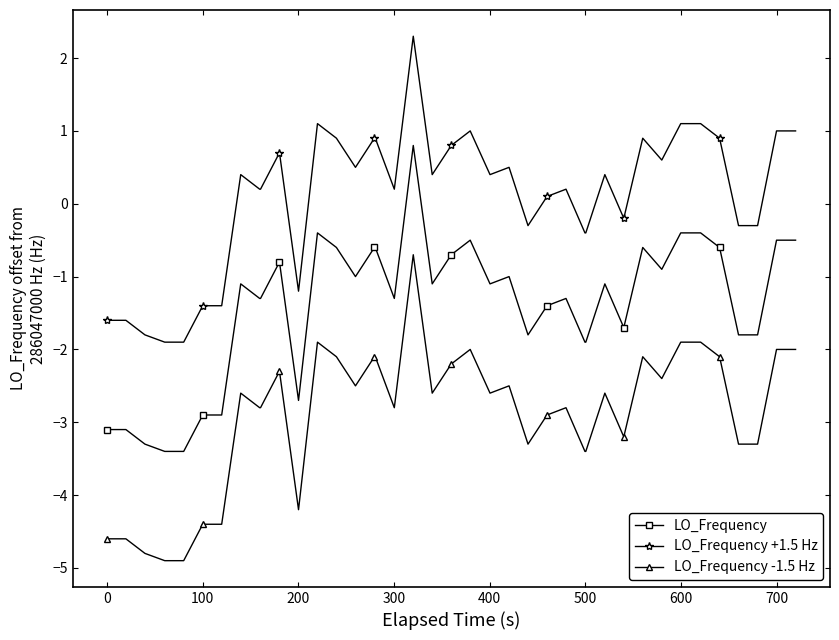

True or false: LO_Frequency -1.5 Hz and LO_Frequency +1.5 Hz cross at least once.

False